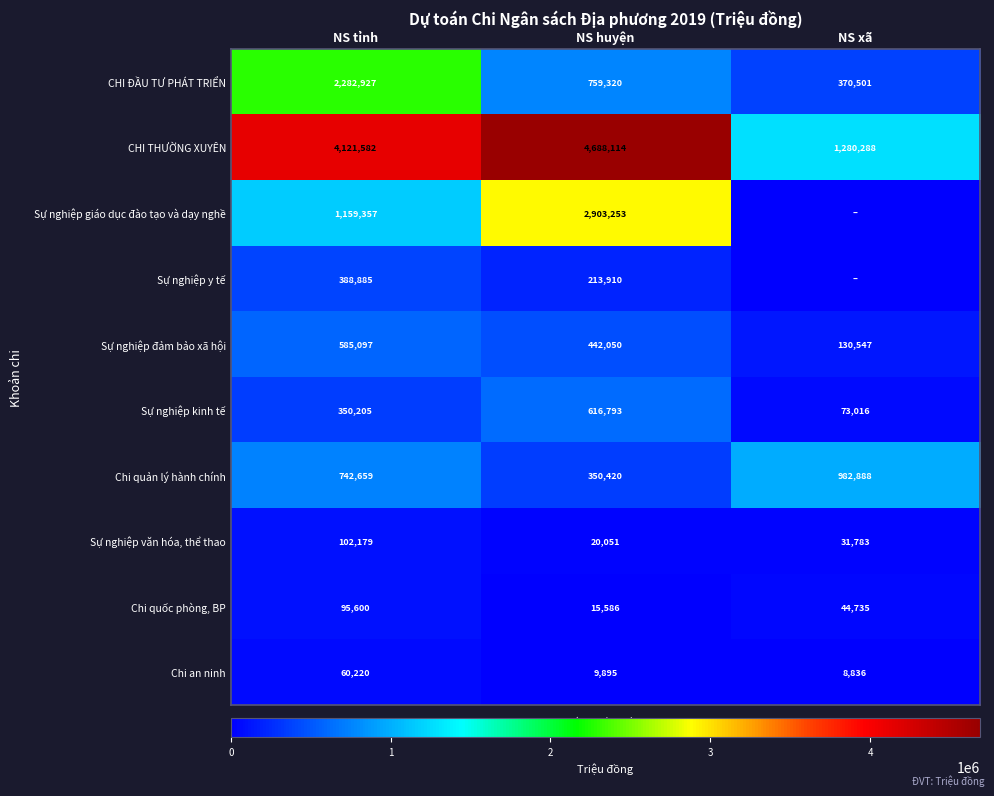

Rank the series at NS huyện from highest to lowest value.

CHI THƯỜNG XUYÊN, Sự nghiệp giáo dục đào tạo và dạy nghề, CHI ĐẦU TƯ PHÁT TRIỂN, Sự nghiệp kinh tế, Sự nghiệp đảm bảo xã hội, Chi quản lý hành chính, Sự nghiệp y tế, Sự nghiệp văn hóa, thể thao, Chi quốc phòng, BP, Chi an ninh